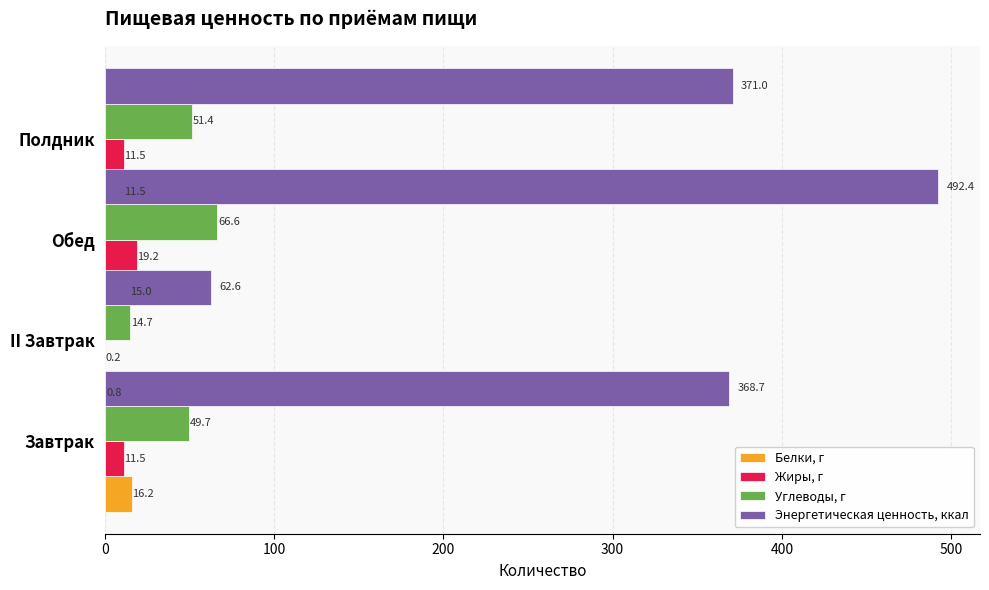

Is it true that Белки, г equals 6.6 at II Завтрак?

False